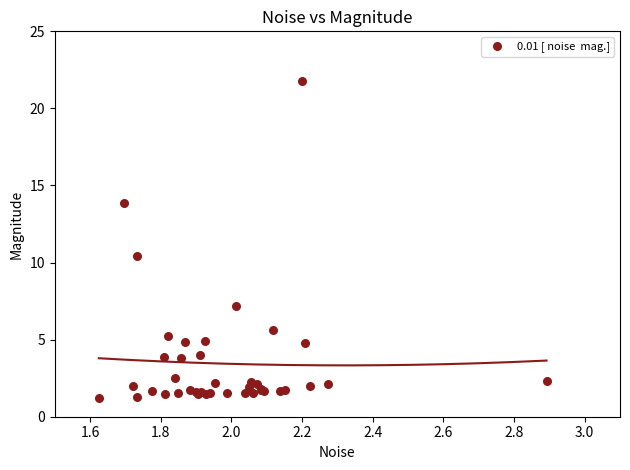

What Y value in the scatter plot is closest to 11?

10.4